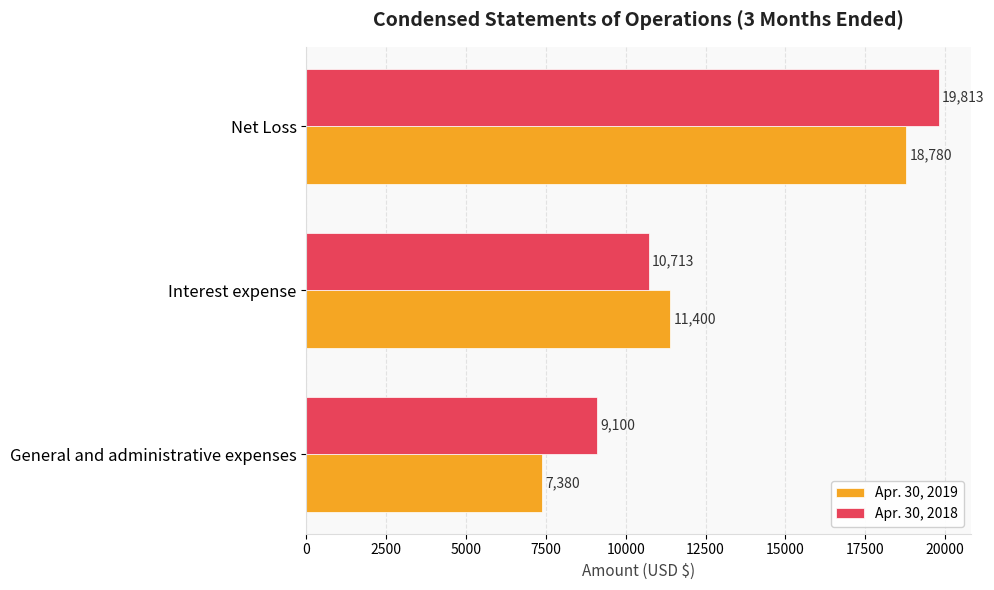

What is the lowest value of the Apr. 30, 2018 series?

9100